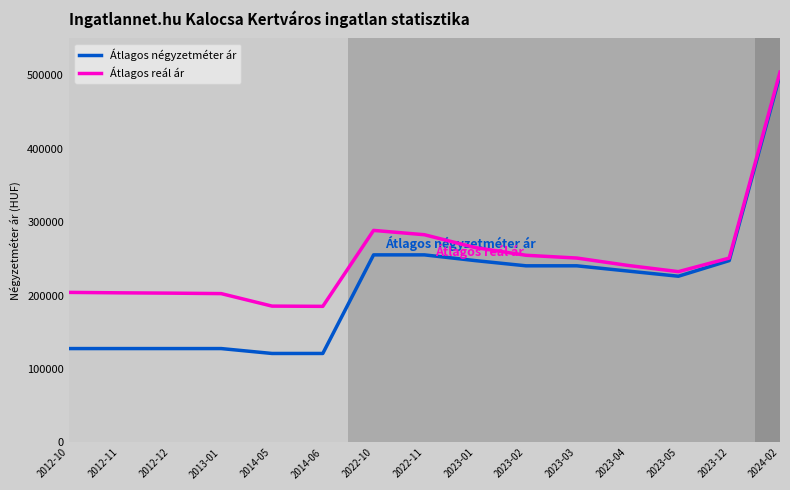

At which category is the sum across all series the highest?

2024-02